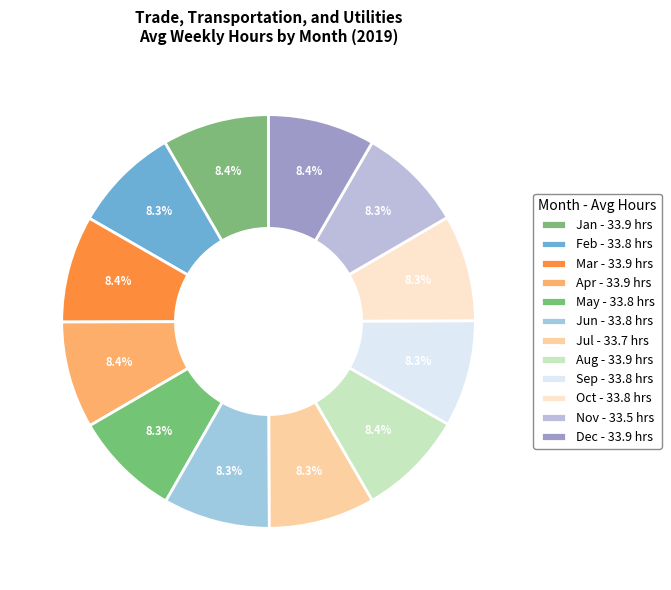

Which slice is the largest?

Jan